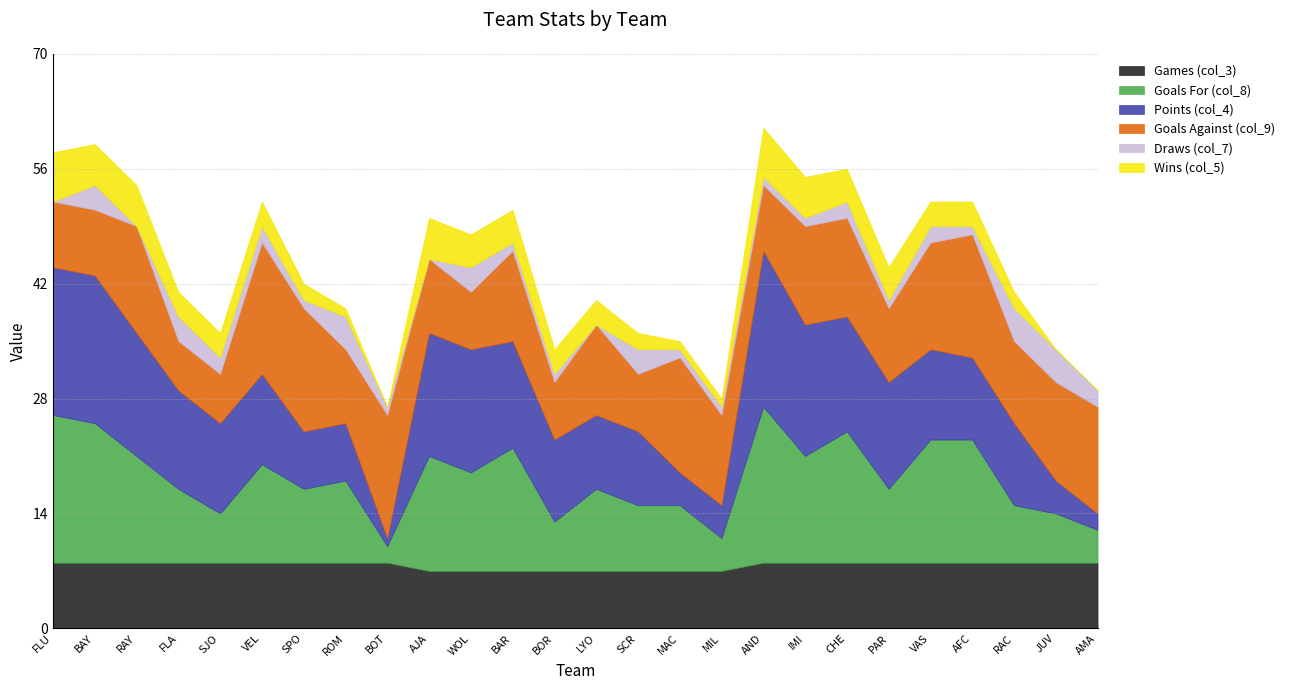

What is the label of the 14th point from the left?

LYO